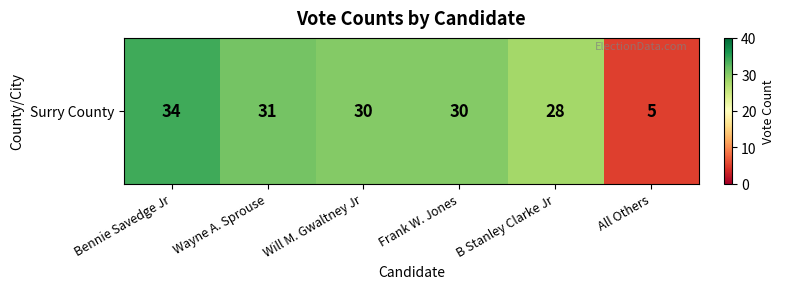

Between All Others and Will M. Gwaltney Jr, which is larger?

Will M. Gwaltney Jr